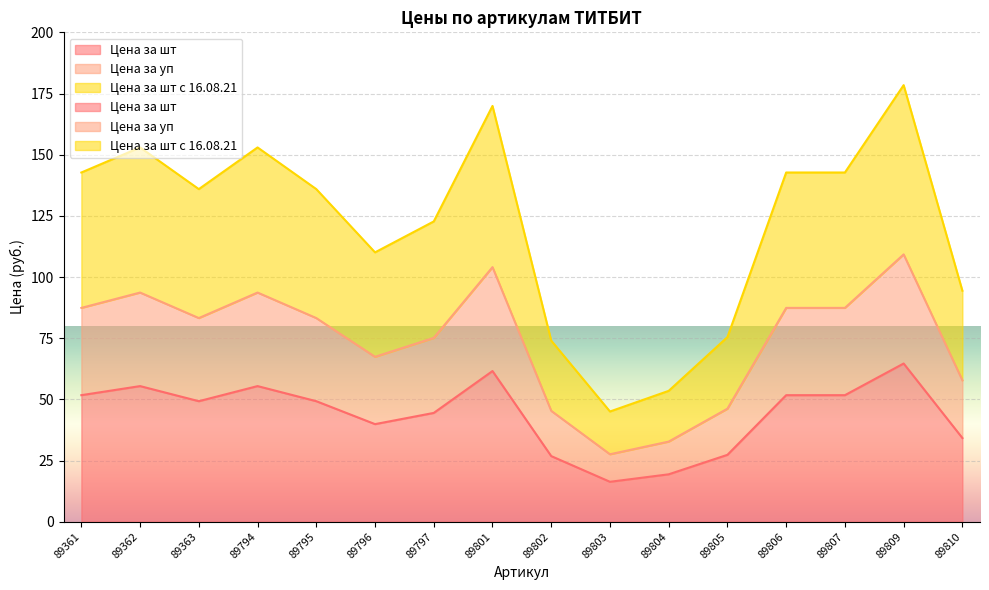

What is the average value of the Цена за шт с 16.08.21 series?

120.6